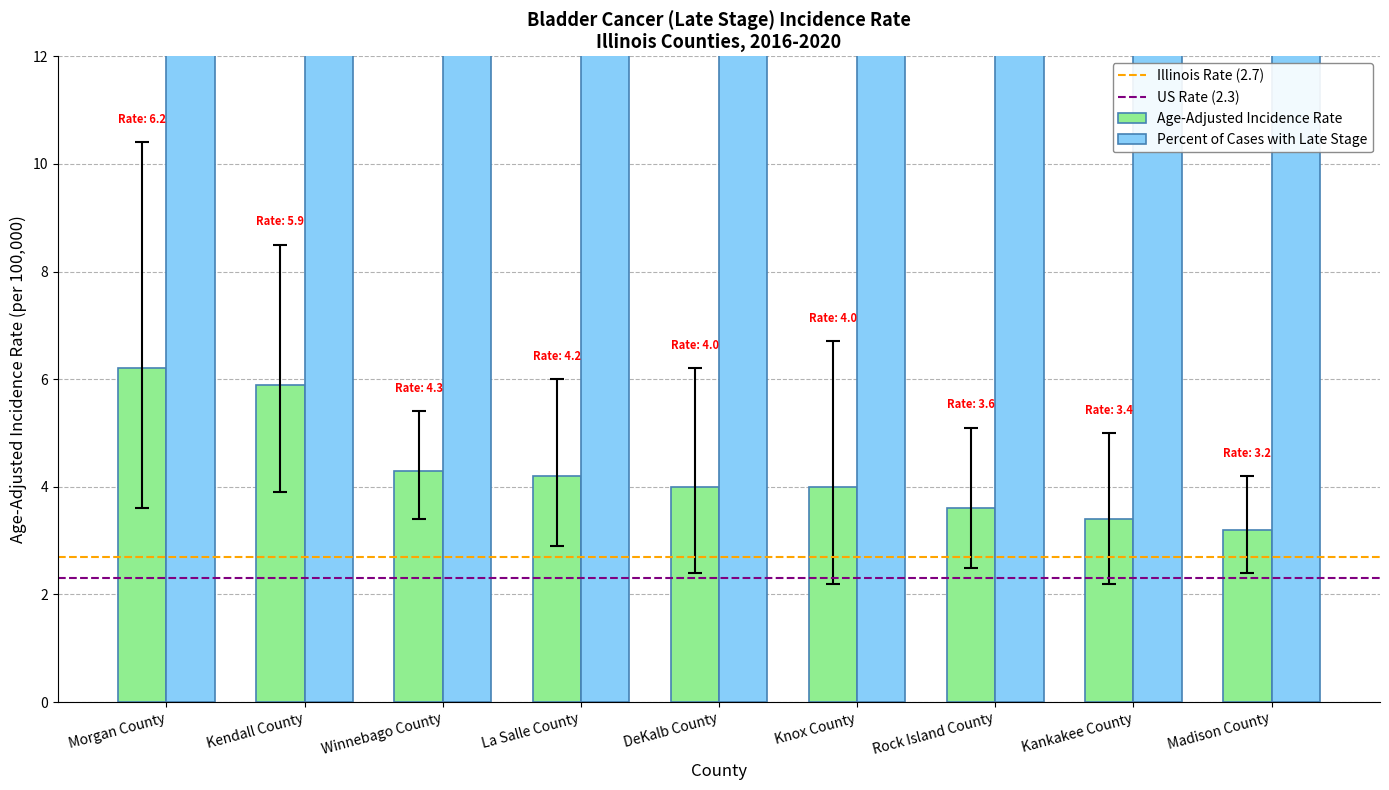

Which has a higher value, La Salle County or Morgan County?

Morgan County